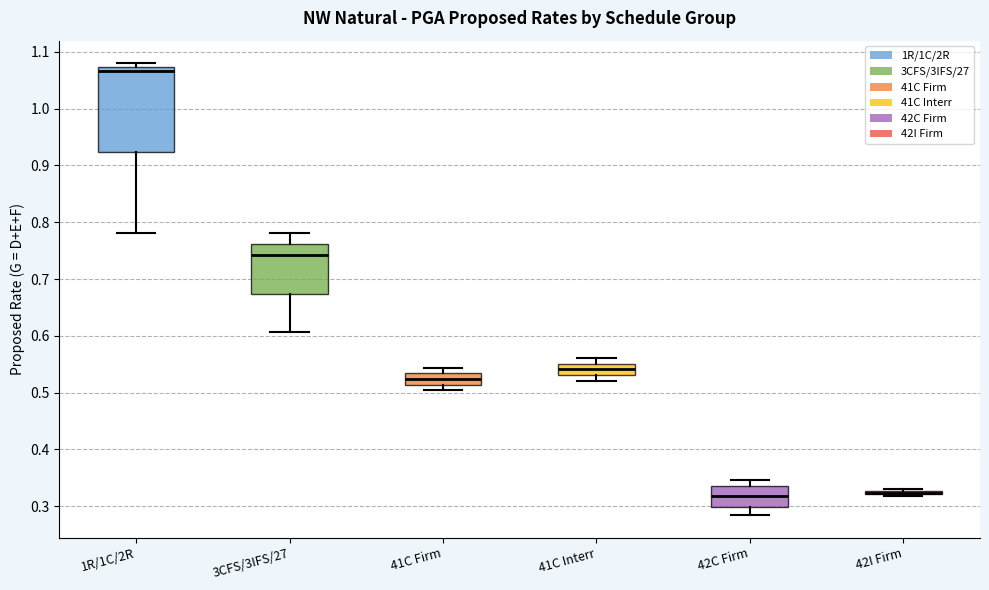

Where does the median line of the box for 3CFS/3IFS/27 sit on the y-axis? The values are not printed on the chart, so give them approximately, as read against the axis.

0.74